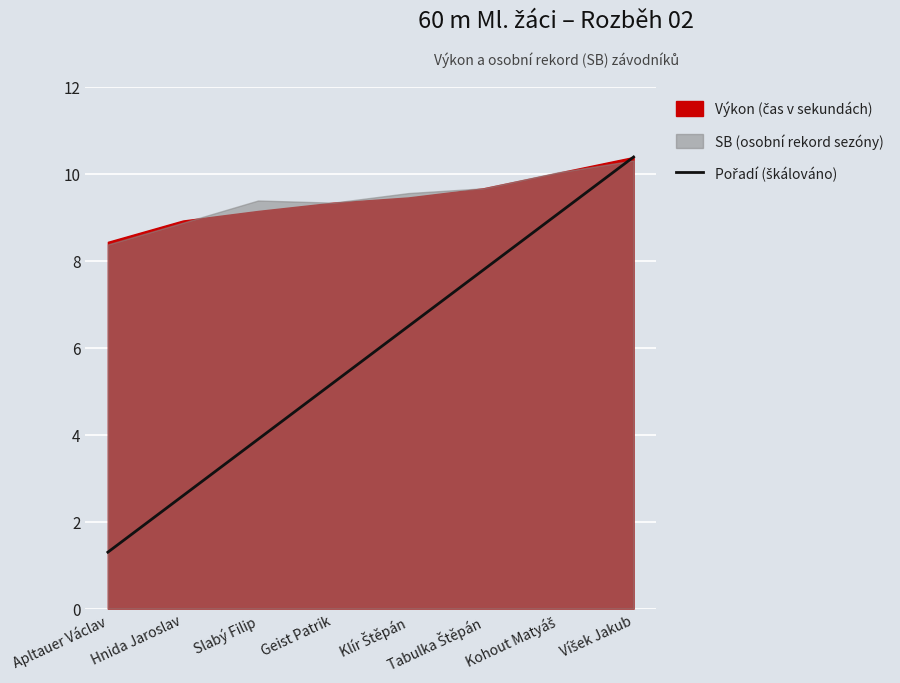

Reading left to right, list all the values displayed in this chart.

Apltauer Václav=1.3	Hnida Jaroslav=2.6	Slabý Filip=3.9	Geist Patrik=5.2	Klír Štěpán=6.5	Tabulka Štěpán=7.8	Kohout Matyáš=9.1	Víšek Jakub=10.4